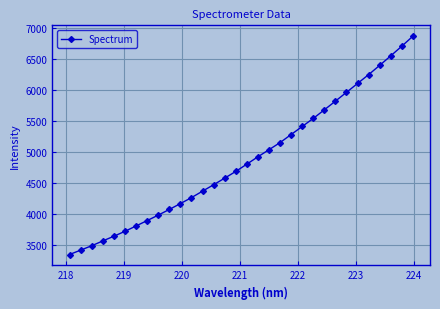

What is the value of the 5th point from the left?

3634.9